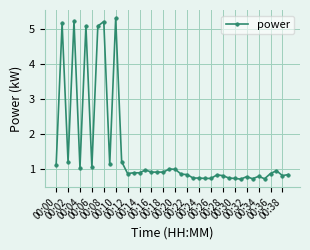

True or false: there are more than 0 points higher than both neighbors.

True